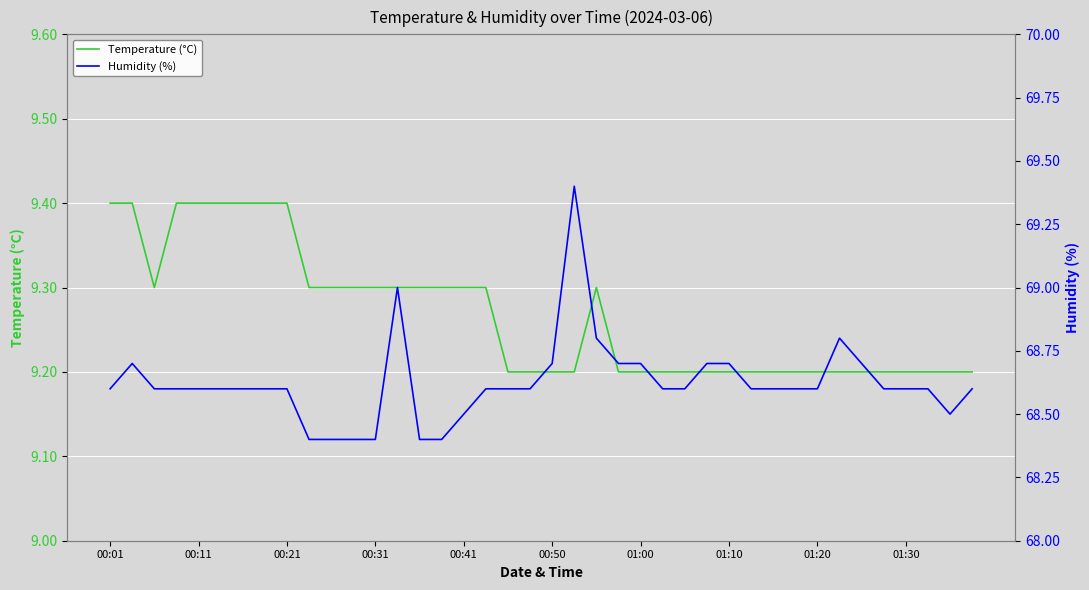

Which series has the largest total across all categories?

Humidity (%)